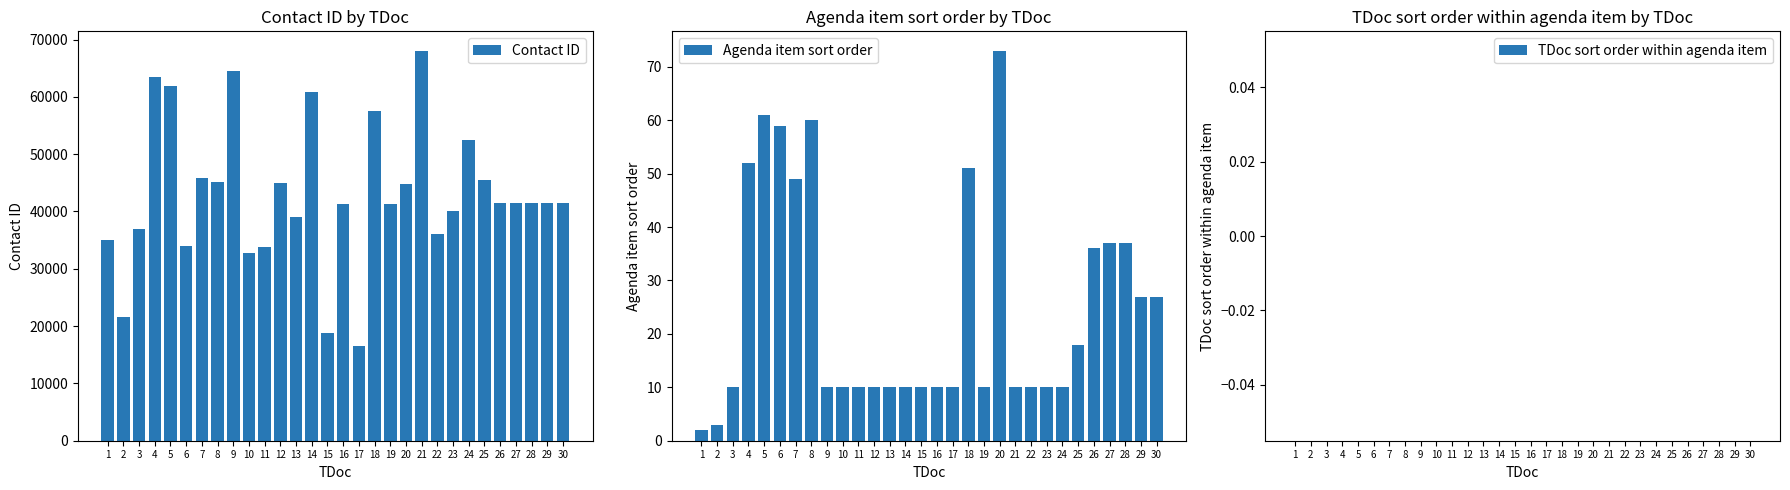

Is the value of Contact ID at 28 greater than the value of Agenda item sort order at 4?

Yes